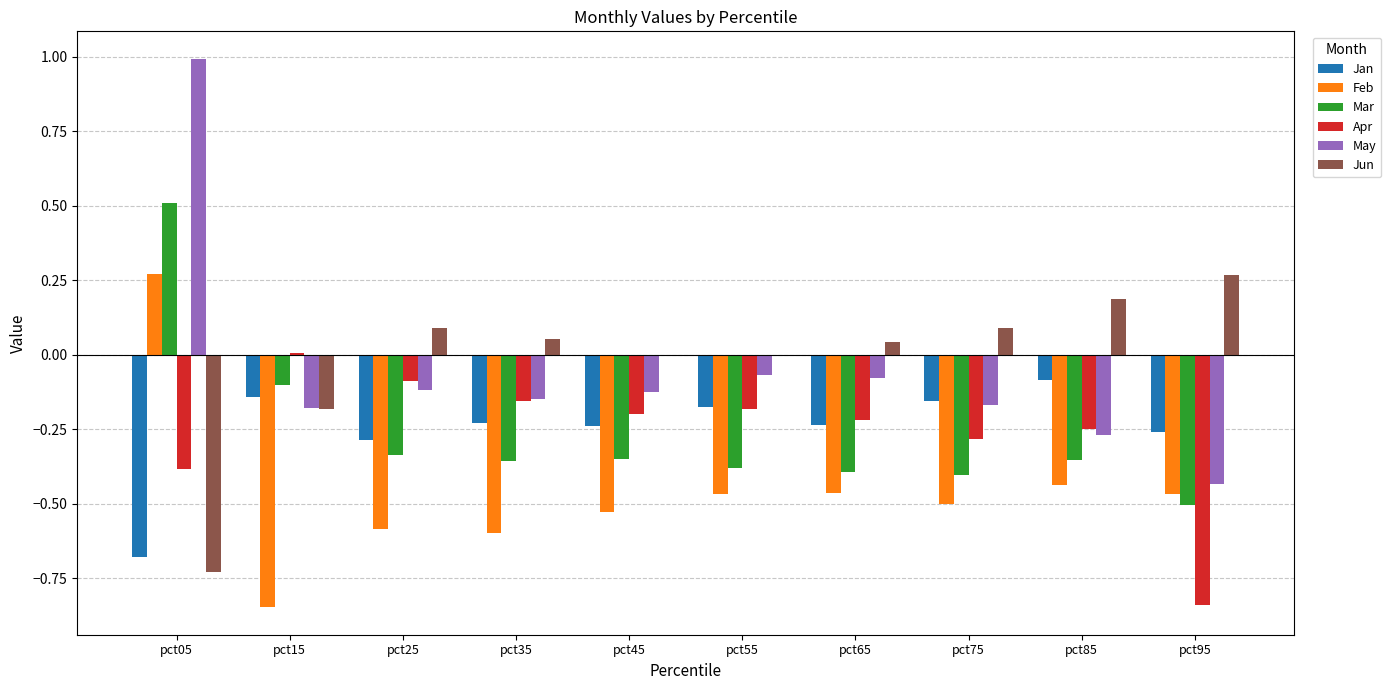

True or false: Jan has a value of -0.4 at pct35.

False